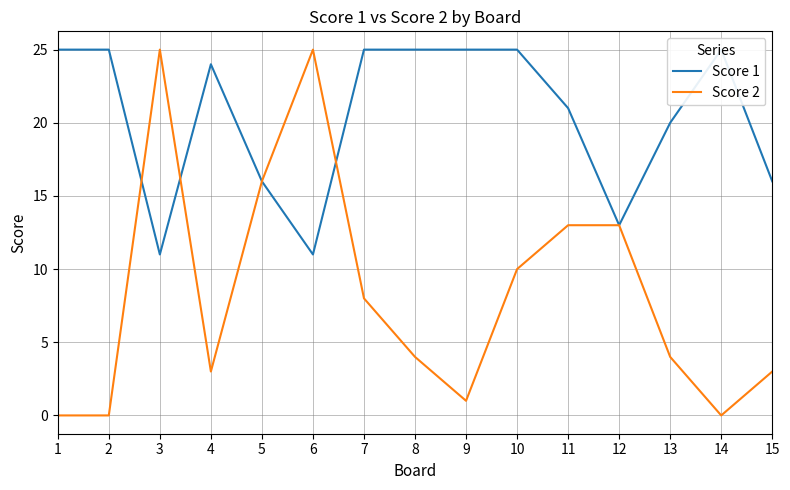

What is the difference between the maximum and minimum values in the Score 1 series?

14